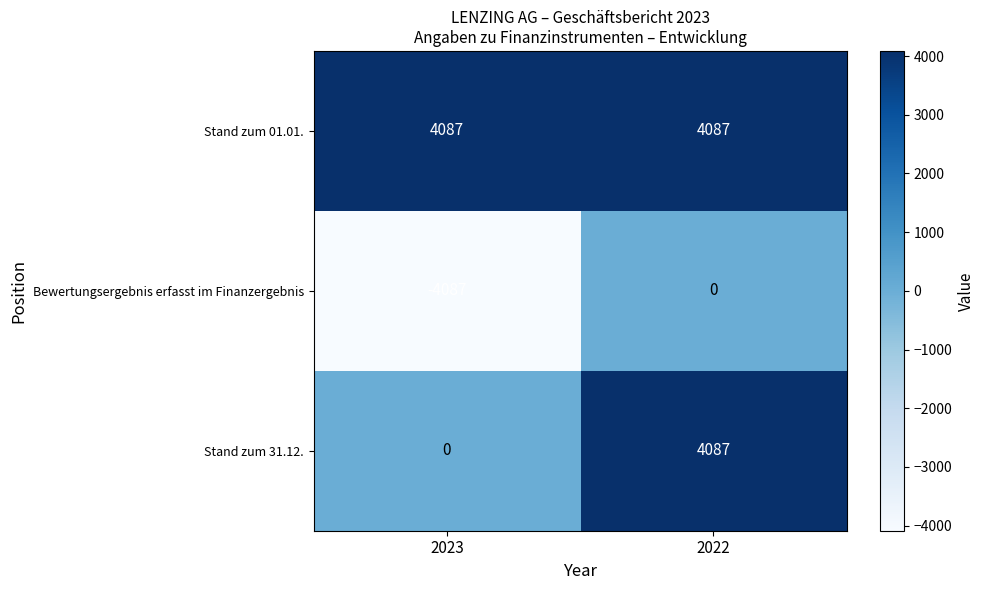

What is the sum of all Stand zum 01.01. values?

8174